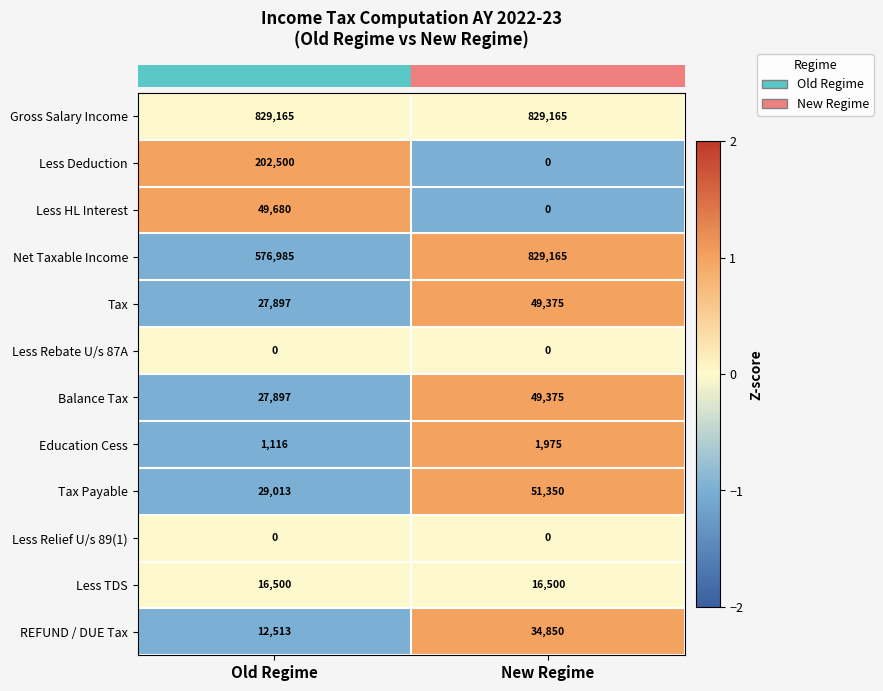

Reading right to left, what are all the values shown in this chart?

Gross Salary Income: 829165	829165
Less Deduction: 0	202500
Less HL Interest: 0	49680
Net Taxable Income: 829165	576985
Tax: 49375	27897
Less Rebate U/s 87A: 0	0
Balance Tax: 49375	27897
Education Cess: 1975	1116
Tax Payable: 51350	29013
Less Relief U/s 89(1): 0	0
Less TDS: 16500	16500
REFUND / DUE Tax: 34850	12513